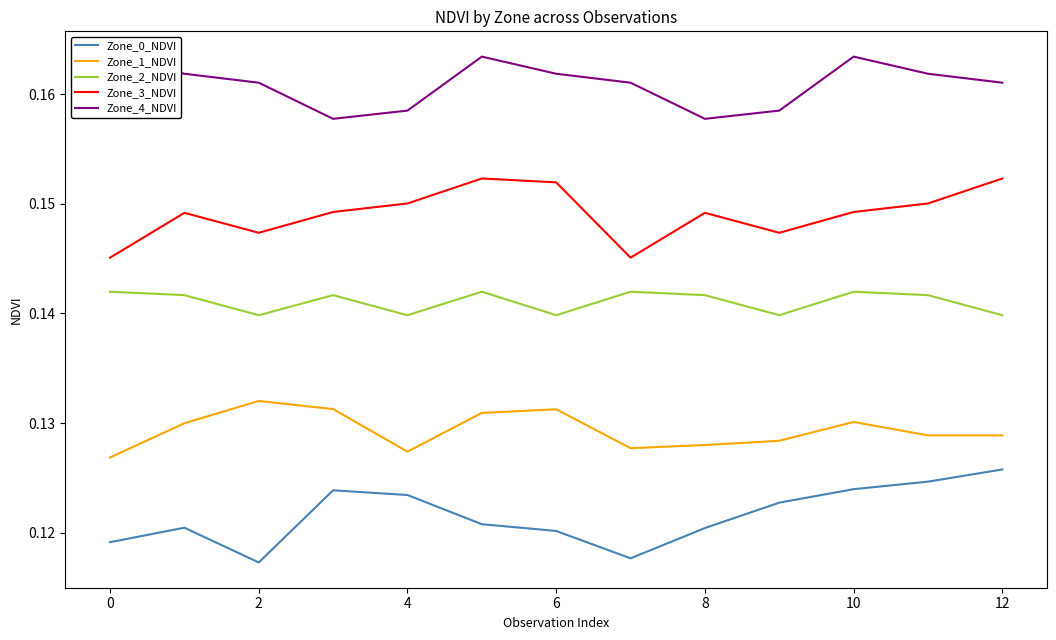

How many interior local peaks does the Zone_1_NDVI series have?

3